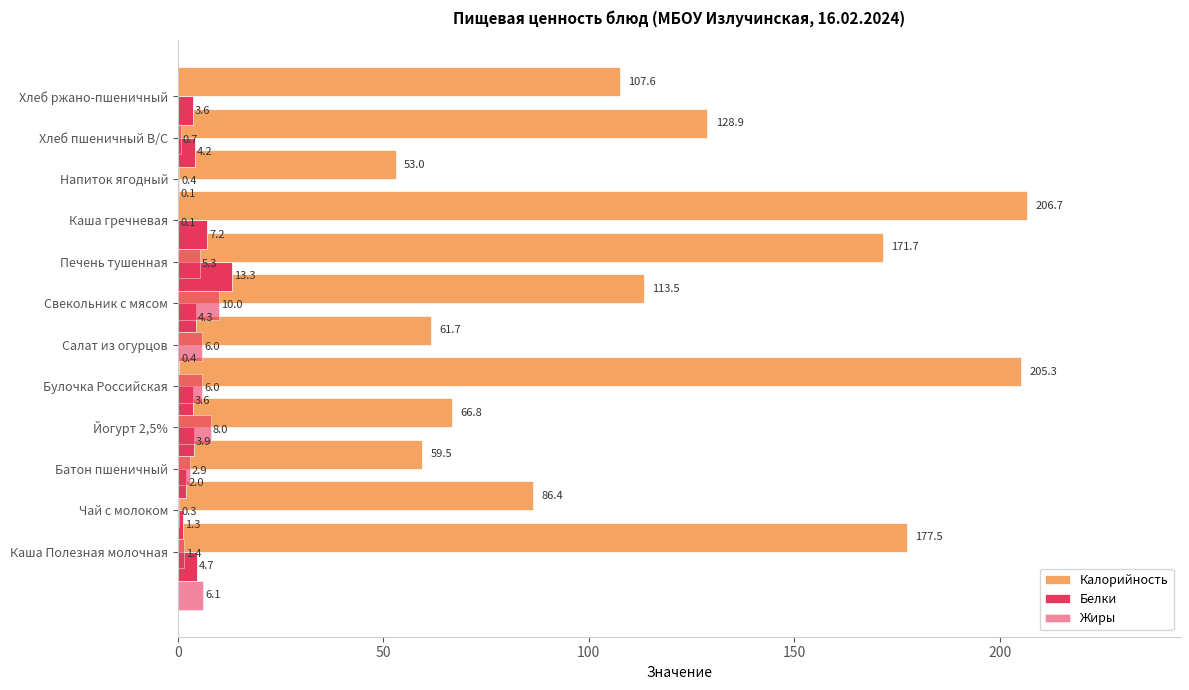

Rank the series by their maximum value, from lowest to highest.

Жиры, Белки, Калорийность